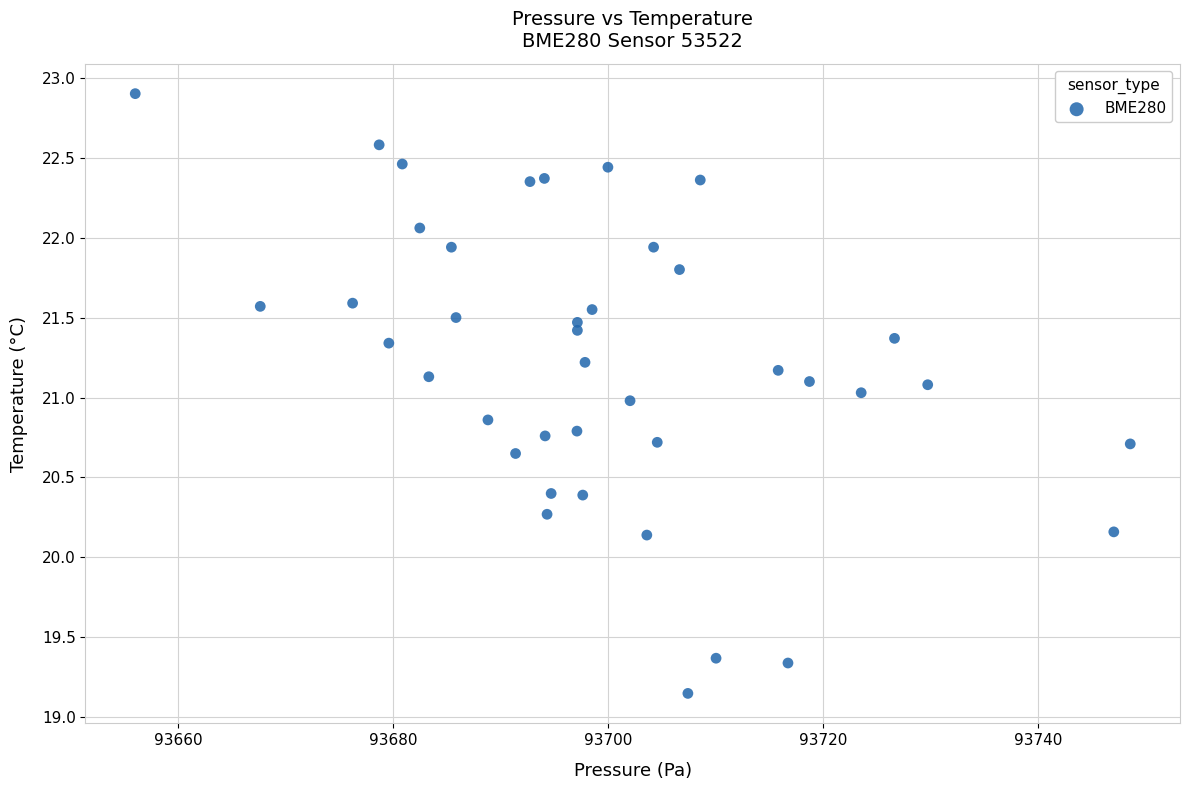

What is the range of X values (max minus min)?

92.6